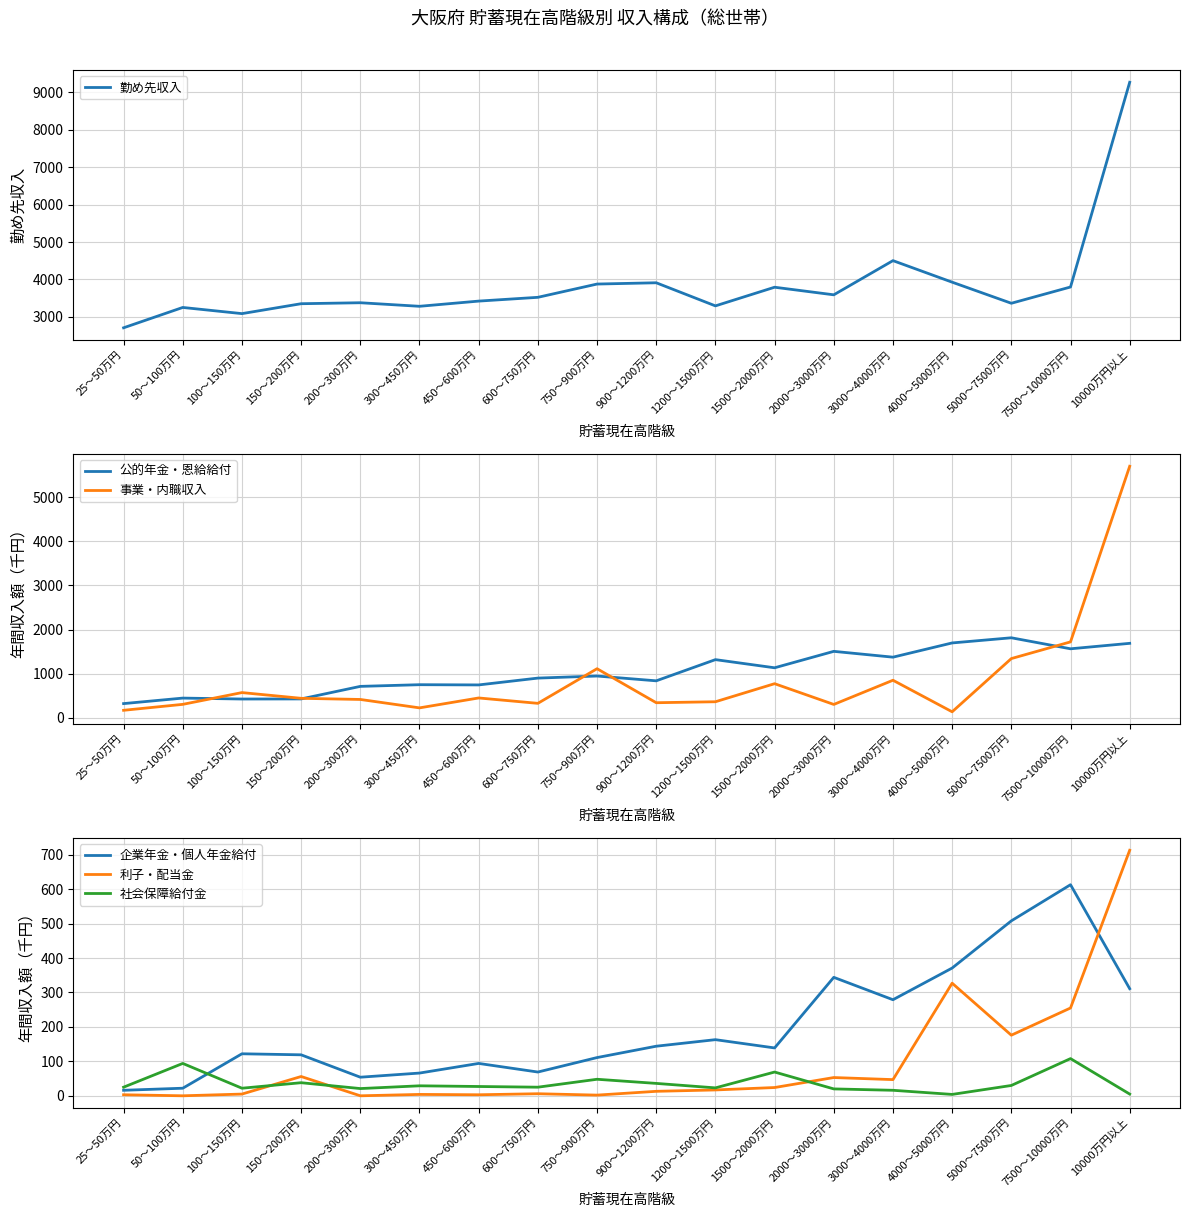

What is the difference between the 勤め先収入 values at 25～50万円 and 3000～4000万円?

1796